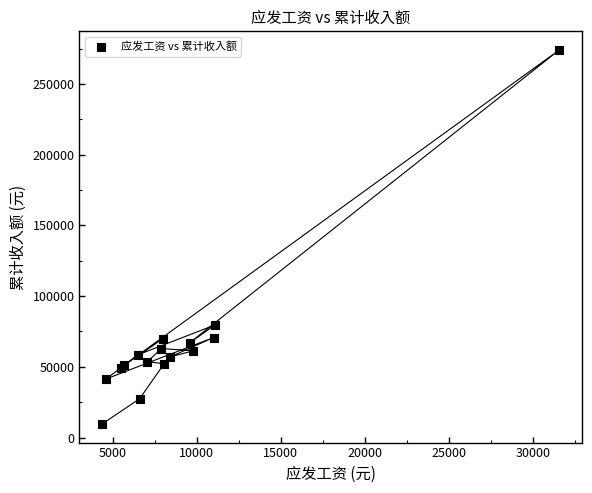

What Y value in the scatter plot is closest to 141841?

79700.0